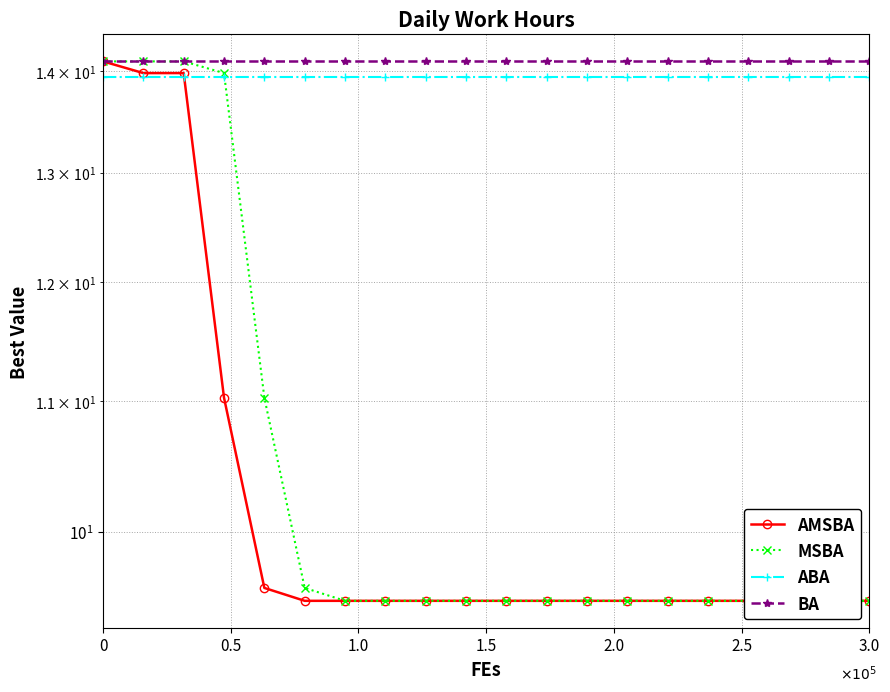

True or false: MSBA has more than 1 interior local peaks.

False